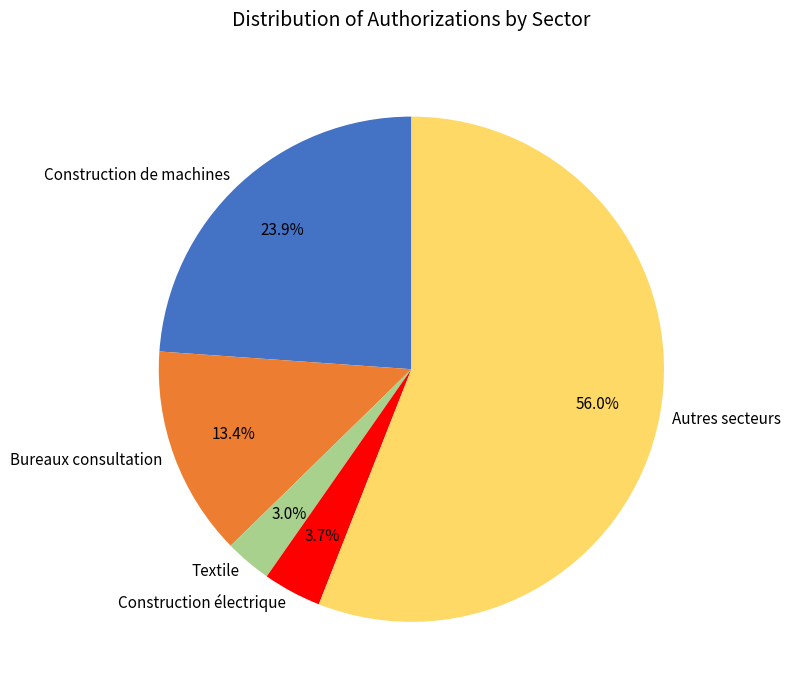

Which category has the smallest portion of the pie?

Textile